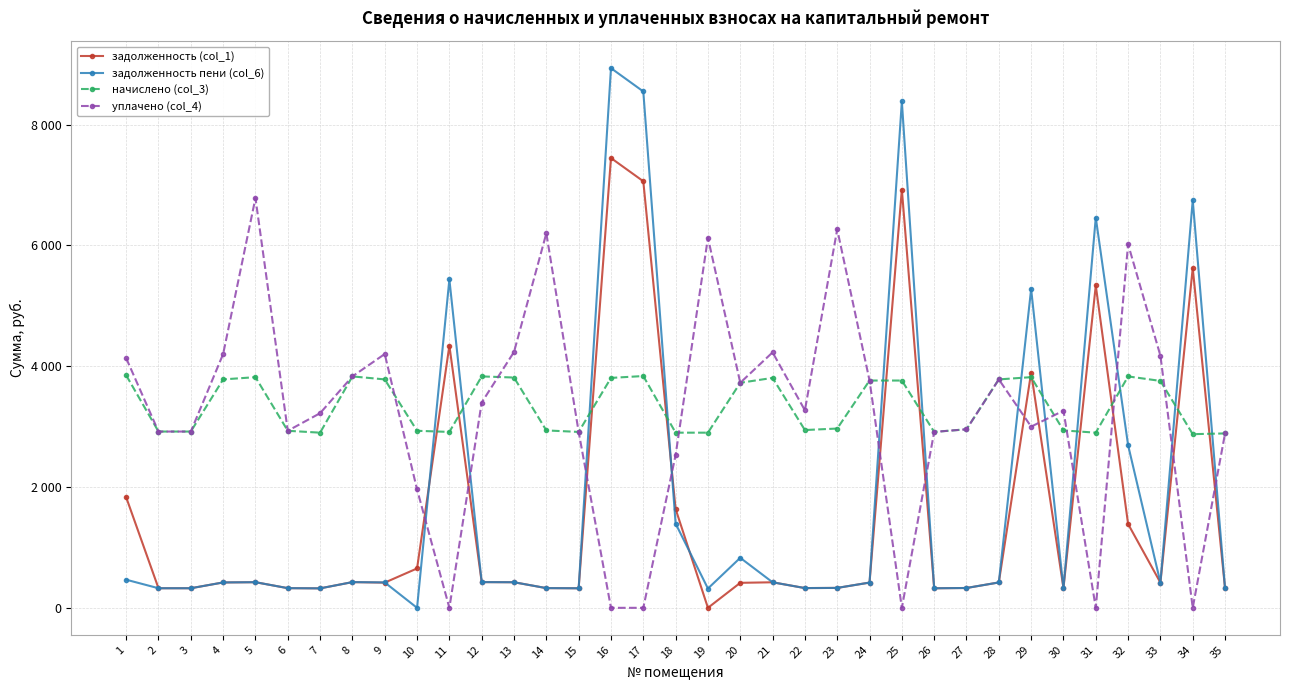

The задолженность (col_1) series shows 211.6 at 26. True or false?

False